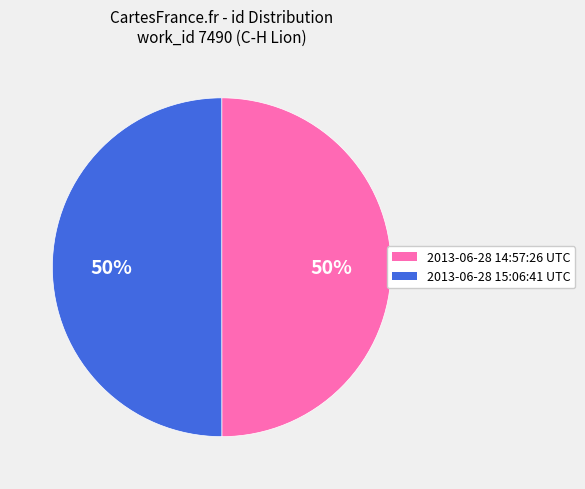

The 2013-06-28 15:06:41 UTC slice represents 50% of the pie. True or false?

True